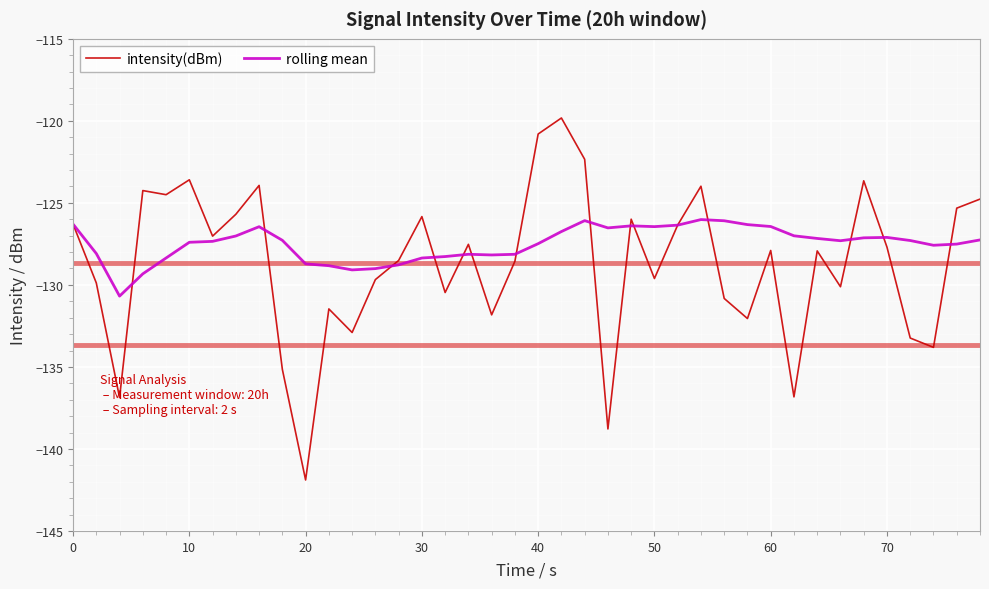

Rank the series by their maximum value, from lowest to highest.

rolling mean, intensity(dBm)